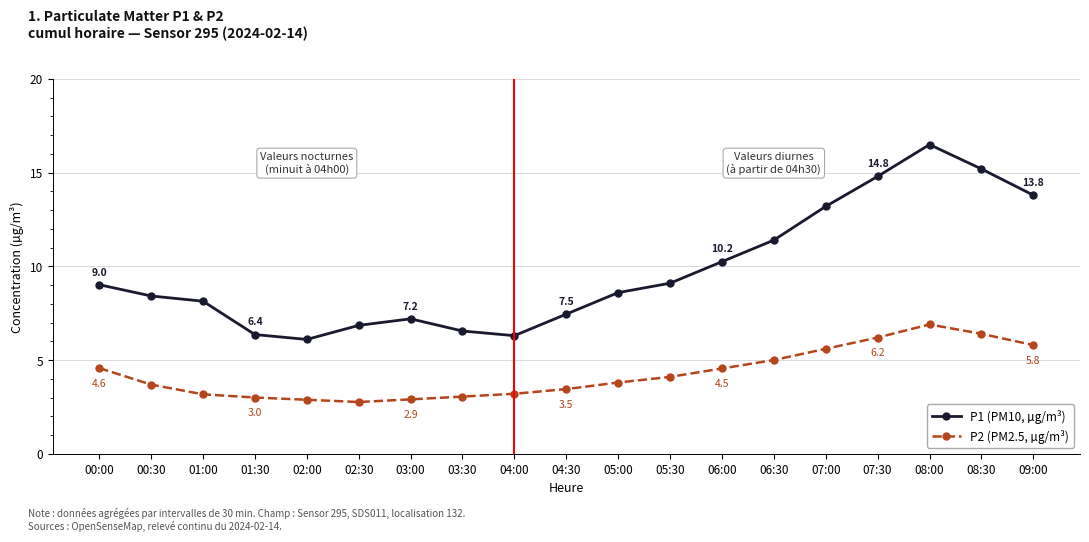

What is the minimum value for P1 (PM10, µg/m³)?

6.1